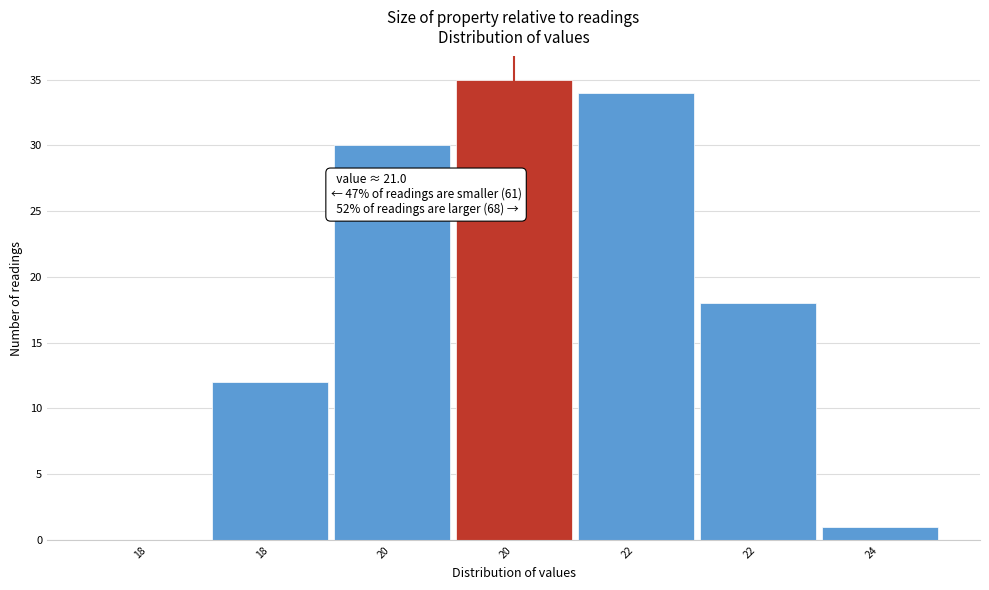

Are the bars horizontal?

No